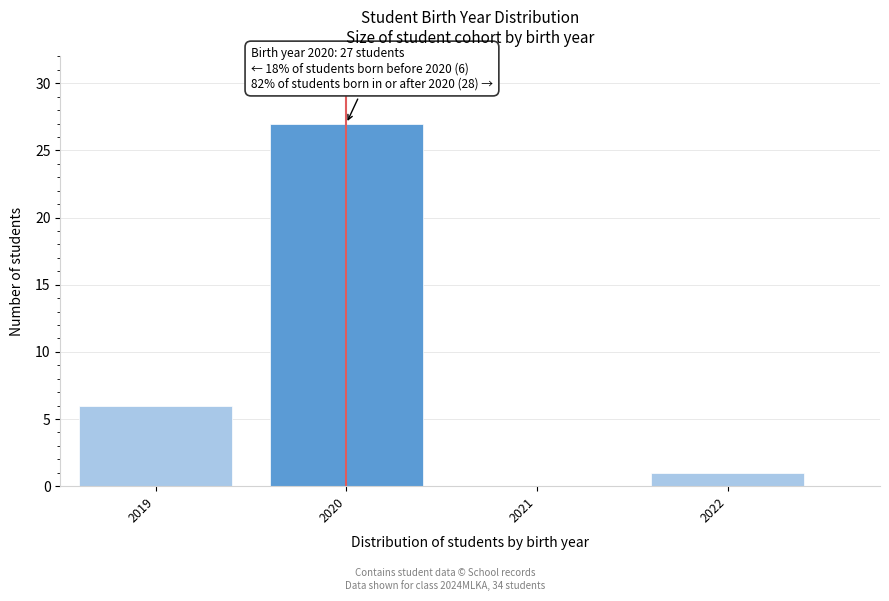

Reading left to right, extract all data points from this chart.

2019=6	2020=27	2021=0	2022=1